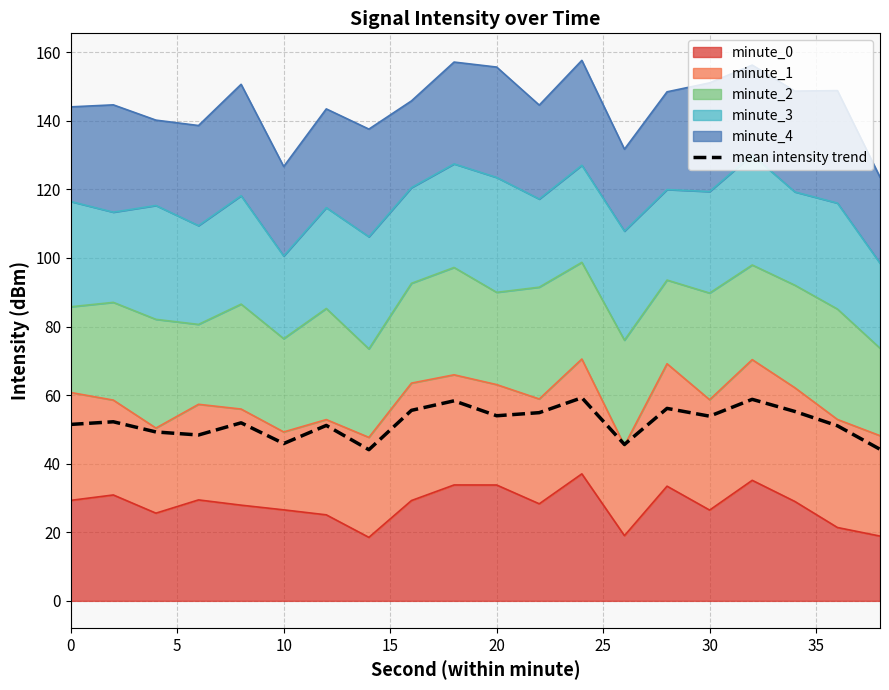

How many values are below 52?

10